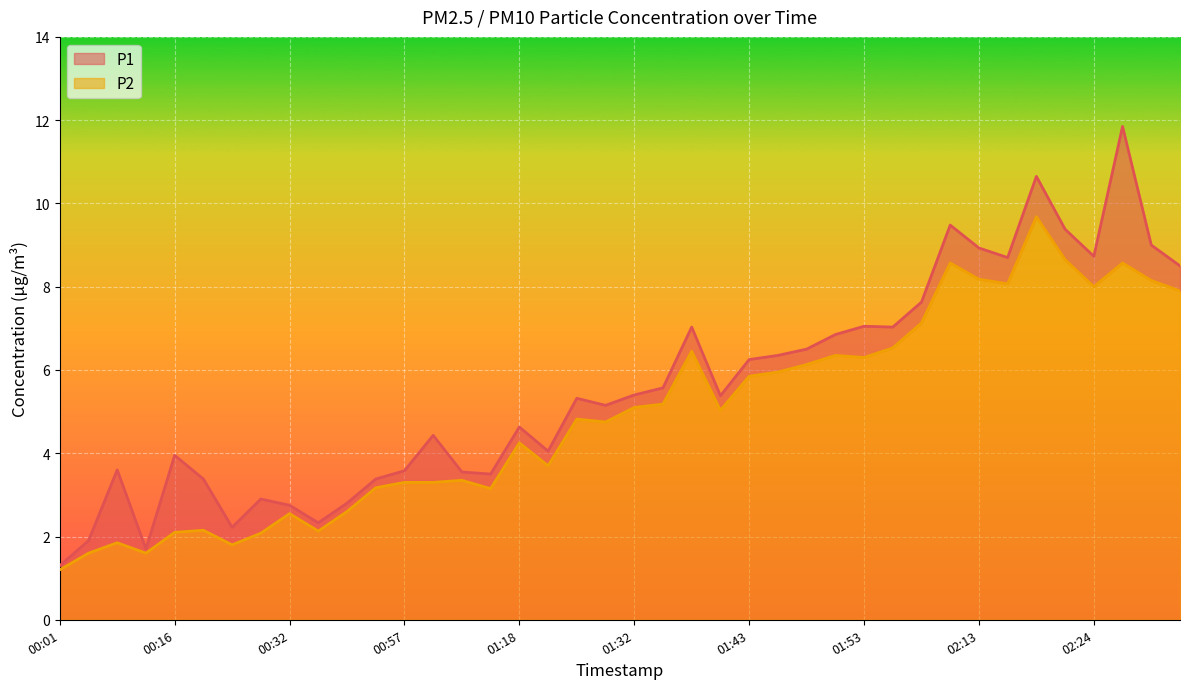

Does the chart display data point markers on the line(s)?

No